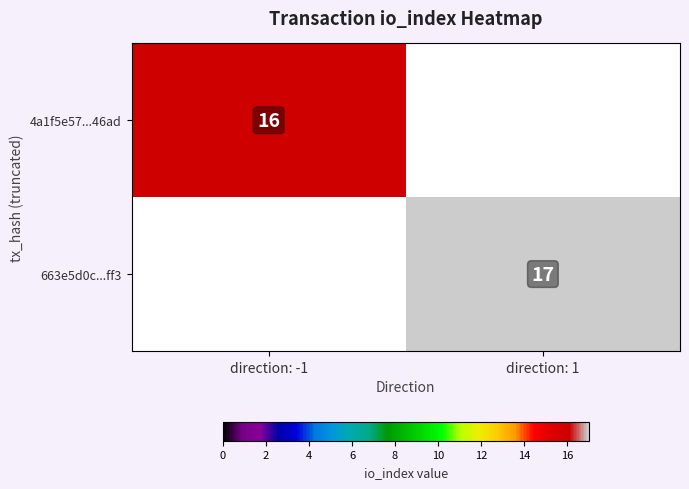

The value of 663e5d0c...ff3 at direction: 1 is 30. True or false?

False